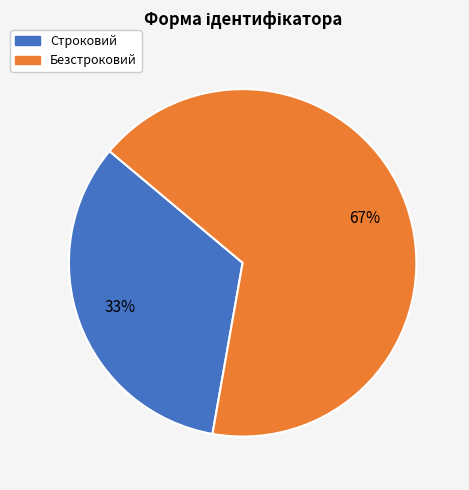

Is it true that Безстроковий is 58% of the pie?

False